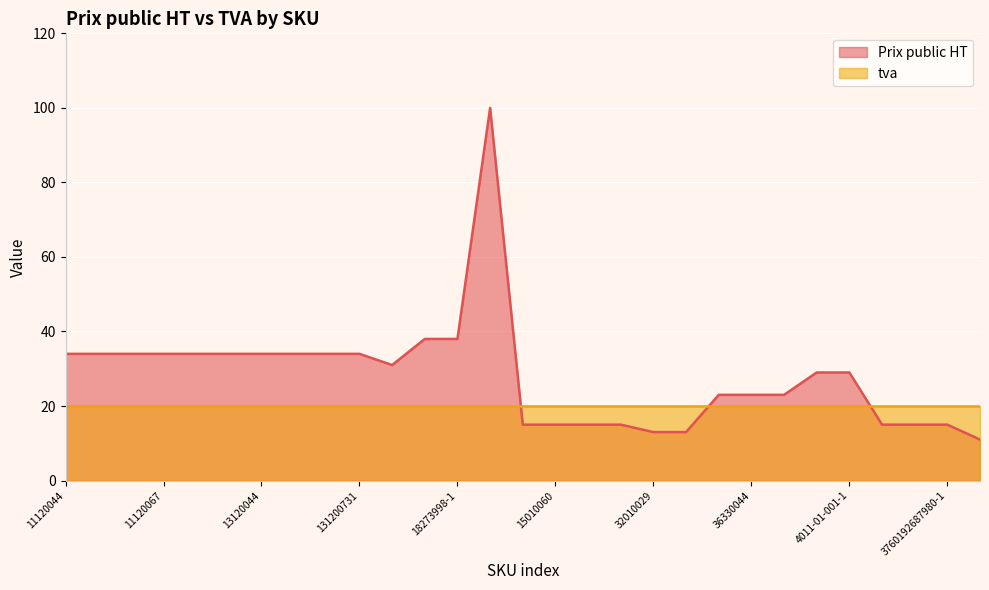

How many points are higher than both their immediate neighbors (excluding endpoints)?

1